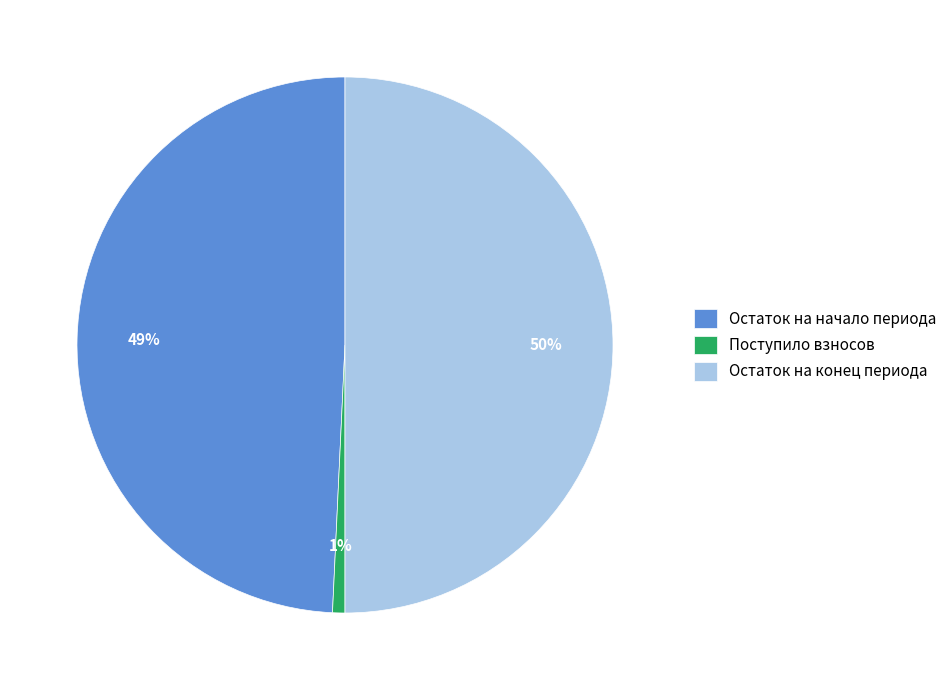

Which category has the biggest portion of the pie?

Остаток на конец периода